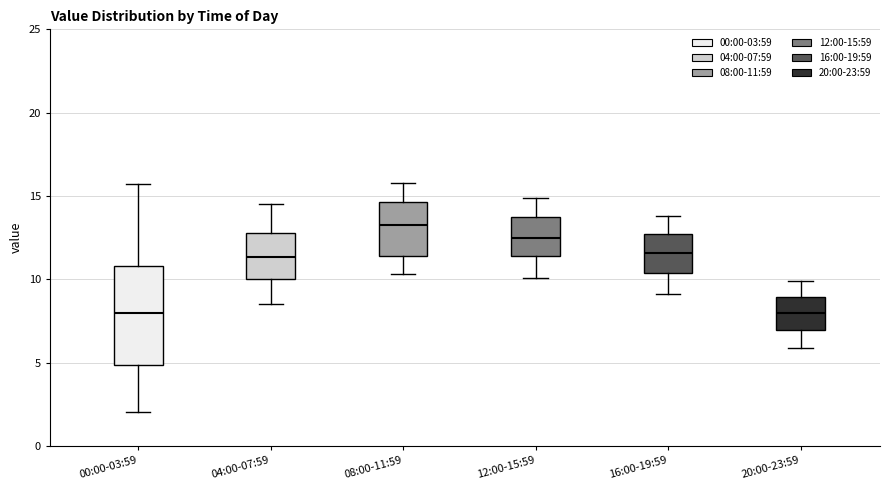

Where does the lower whisker of the box for 04:00-07:59 end on the y-axis? The values are not printed on the chart, so give them approximately, as read against the axis.

8.5